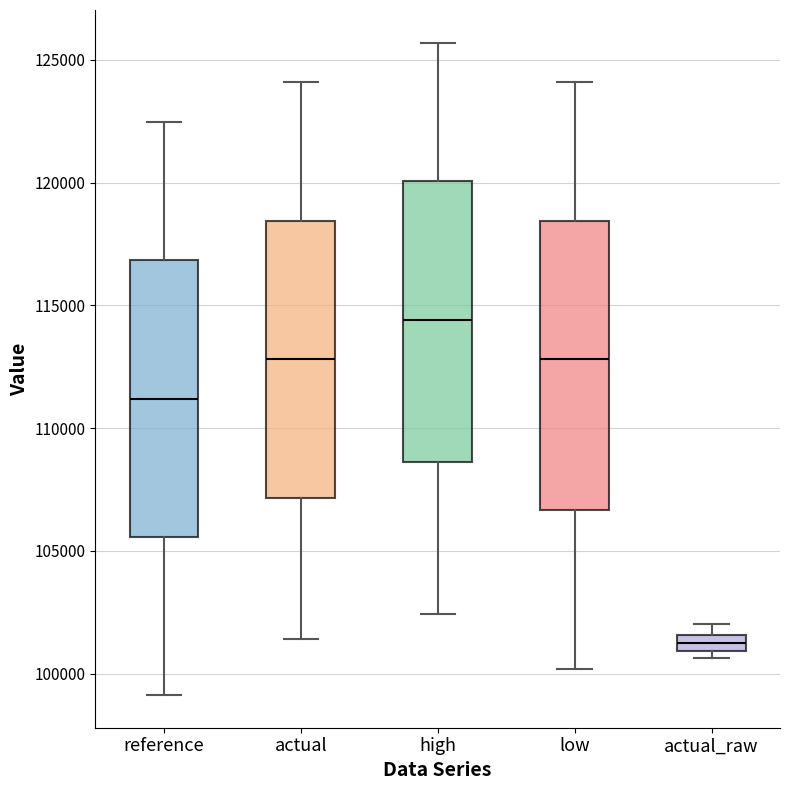

Where is the upper edge of the box for reference on the y-axis? The values are not printed on the chart, so give them approximately, as read against the axis.

117000